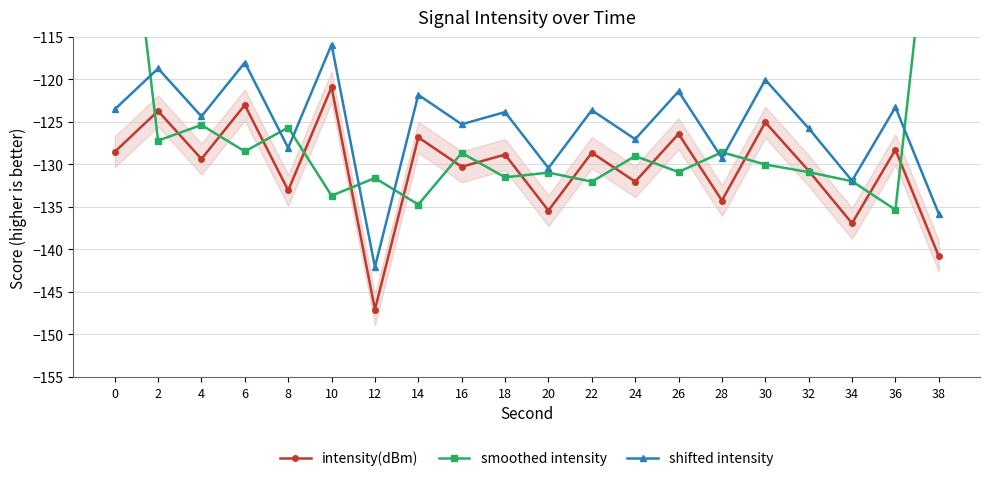

Reading right to left, transcribe all the data shown in this chart.

intensity(dBm): 38=-140.8	36=-128.3	34=-136.9	32=-130.7	30=-125.0	28=-134.2	26=-126.4	24=-132.0	22=-128.6	20=-135.4	18=-128.8	16=-130.3	14=-126.8	12=-147.1	10=-120.9	8=-133.0	6=-123.0	4=-129.3	2=-123.7	0=-128.5
smoothed intensity: 38=-89.7	36=-135.3	34=-132.0	32=-130.9	30=-130.0	28=-128.6	26=-130.9	24=-129.0	22=-132.0	20=-131.0	18=-131.5	16=-128.6	14=-134.7	12=-131.6	10=-133.7	8=-125.7	6=-128.5	4=-125.4	2=-127.2	0=-84.1
shifted intensity: 38=-135.8	36=-123.3	34=-131.9	32=-125.7	30=-120.0	28=-129.2	26=-121.4	24=-127.0	22=-123.6	20=-130.4	18=-123.8	16=-125.3	14=-121.8	12=-142.1	10=-115.9	8=-128.0	6=-118.0	4=-124.3	2=-118.7	0=-123.5